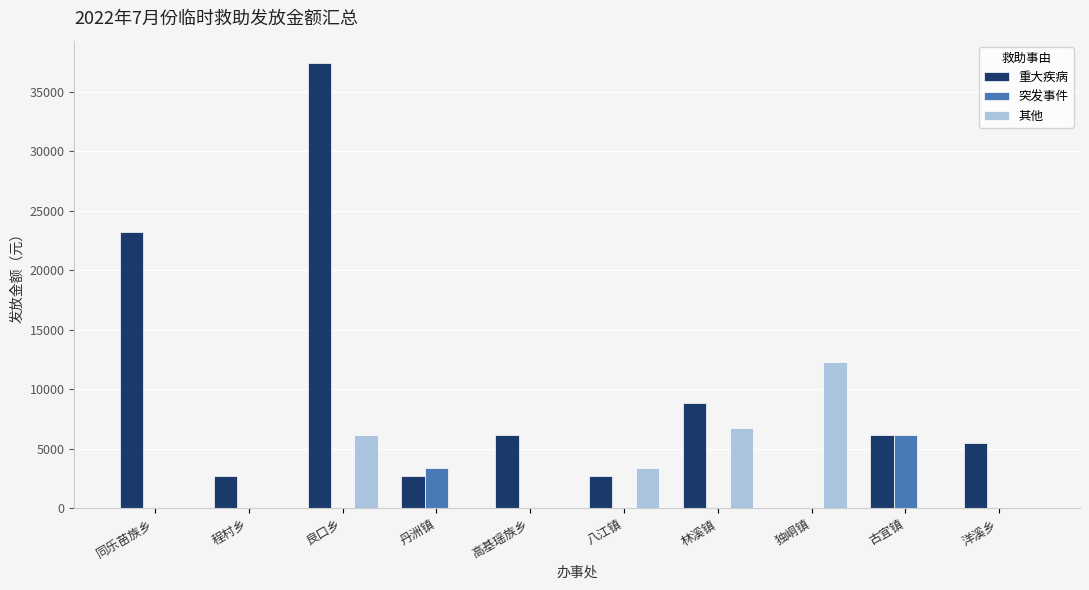

The value of 突发事件 at 程村乡 is -1844. True or false?

False